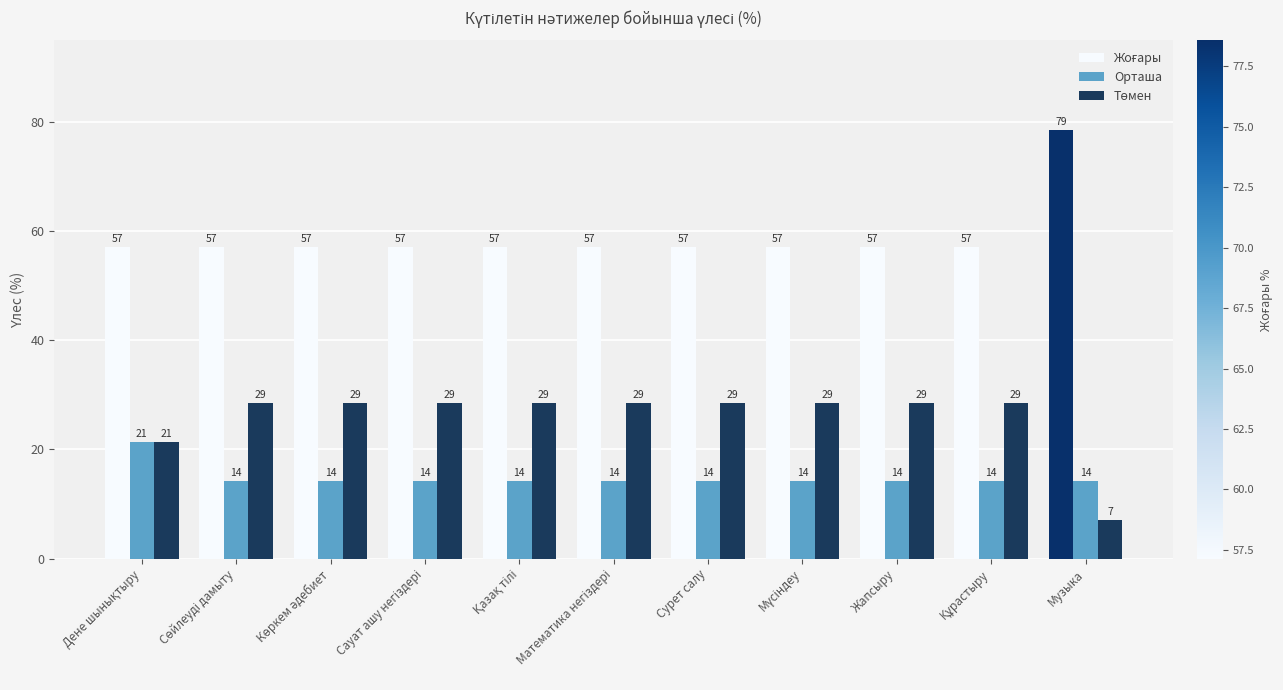

Which series has the largest range (max minus min)?

Төмен